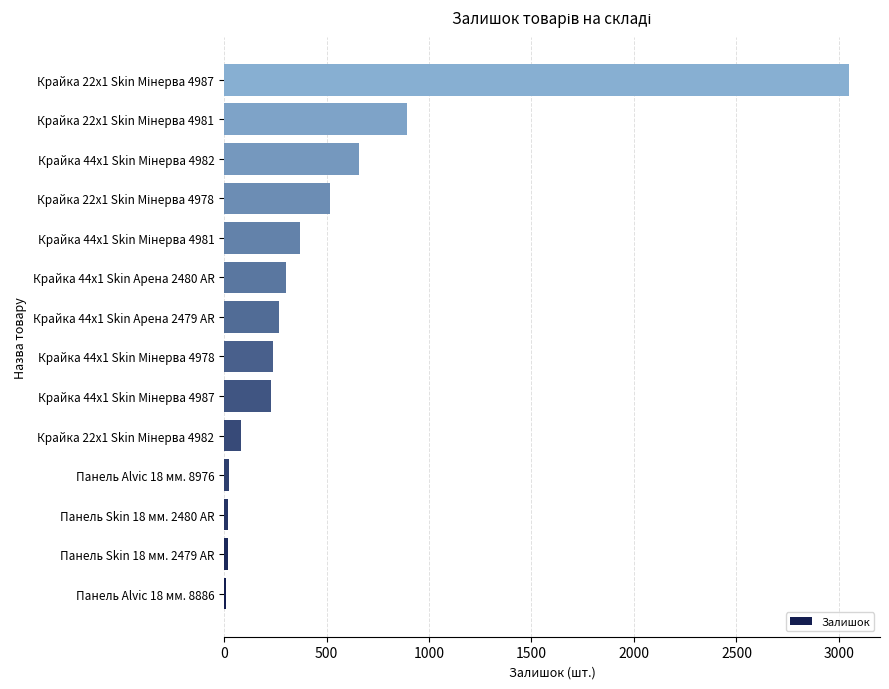

What is the sum of all values?

6680